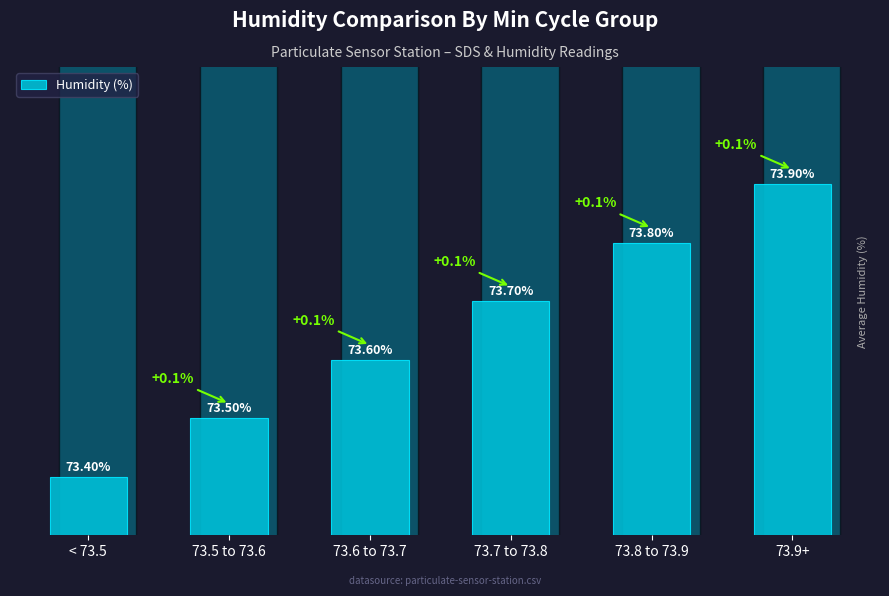

List the labels in order of value, smallest first.

< 73.5, 73.5 to 73.6, 73.6 to 73.7, 73.7 to 73.8, 73.8 to 73.9, 73.9+